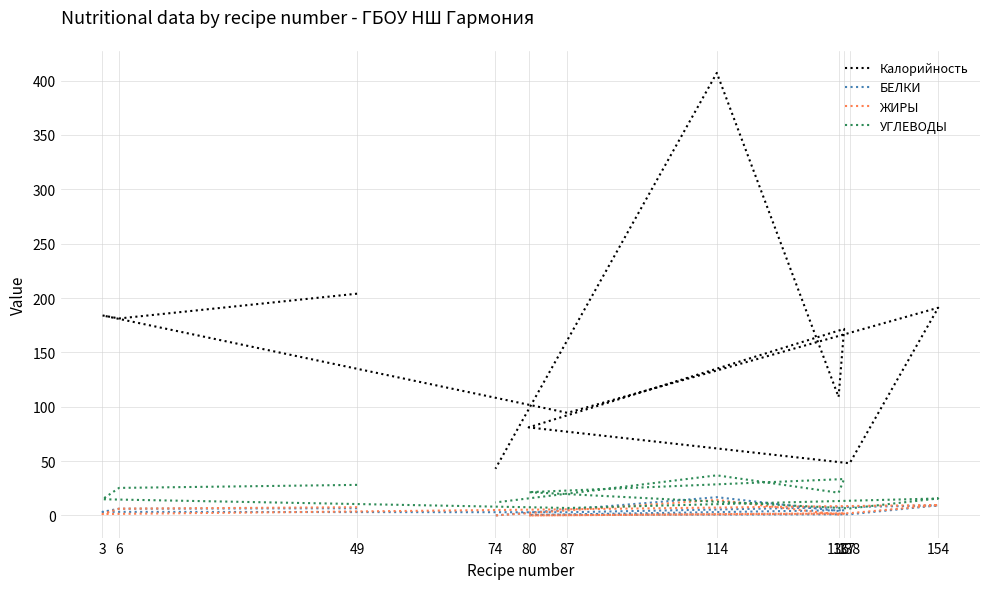

True or false: УГЛЕВОДЫ and ЖИРЫ cross at least once.

False